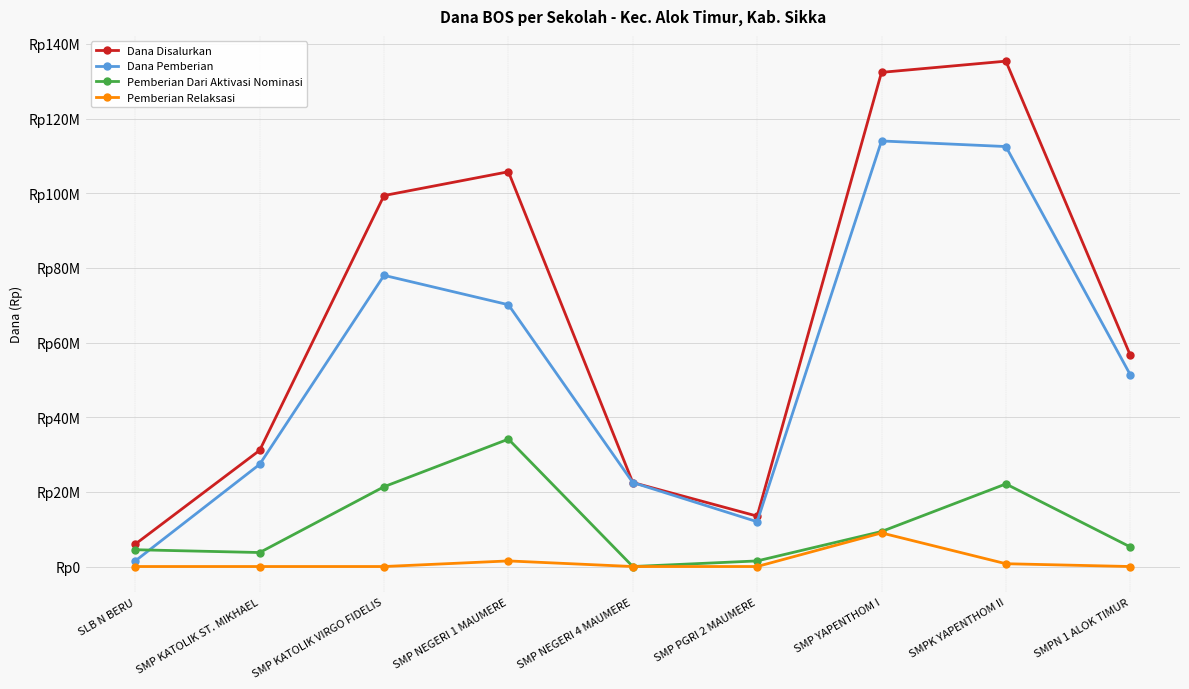

At how many categories does at least one series exceed 28431019?

6